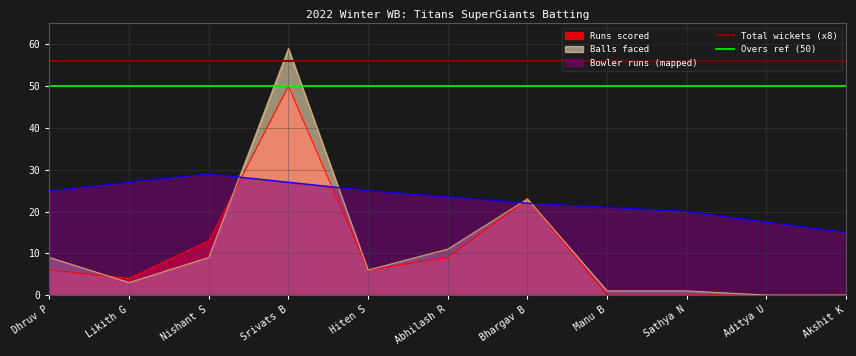

Which category has the lowest value in the Bowler runs (mapped) series?

Akshit K